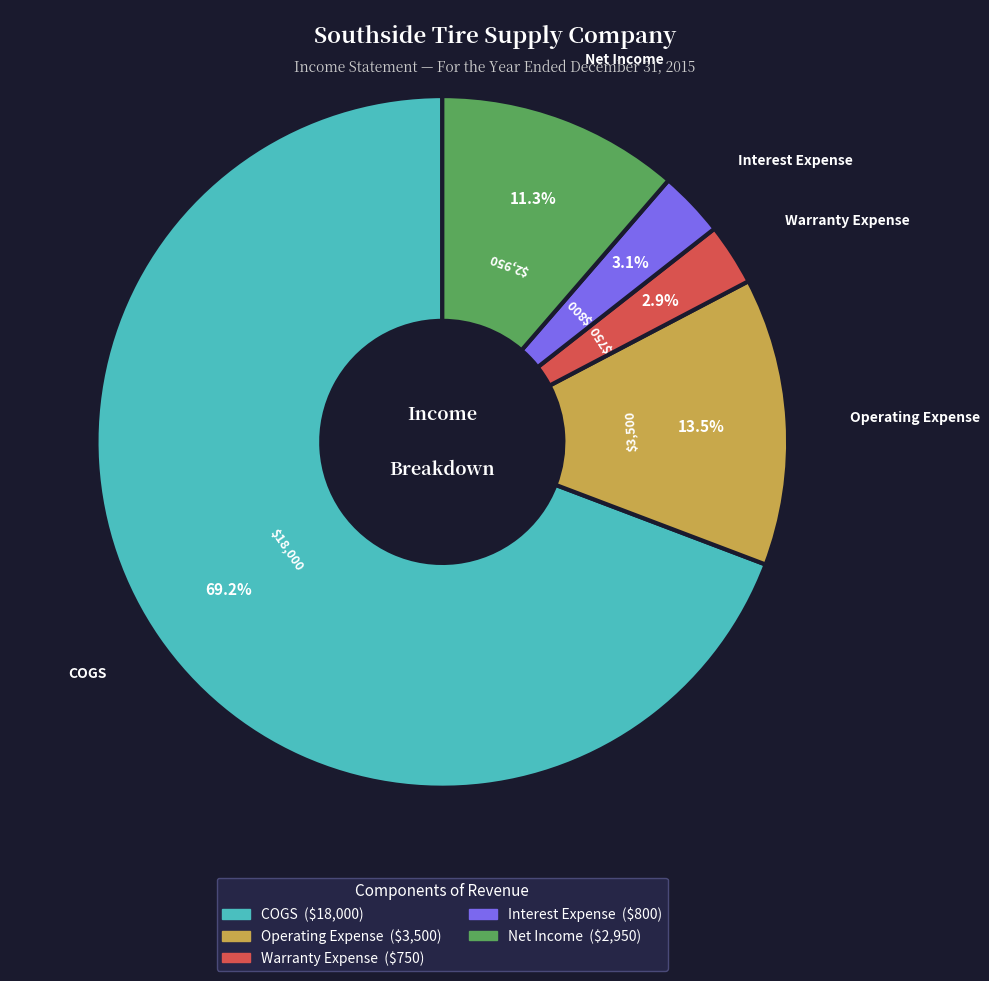

Which slice is the largest?

COGS